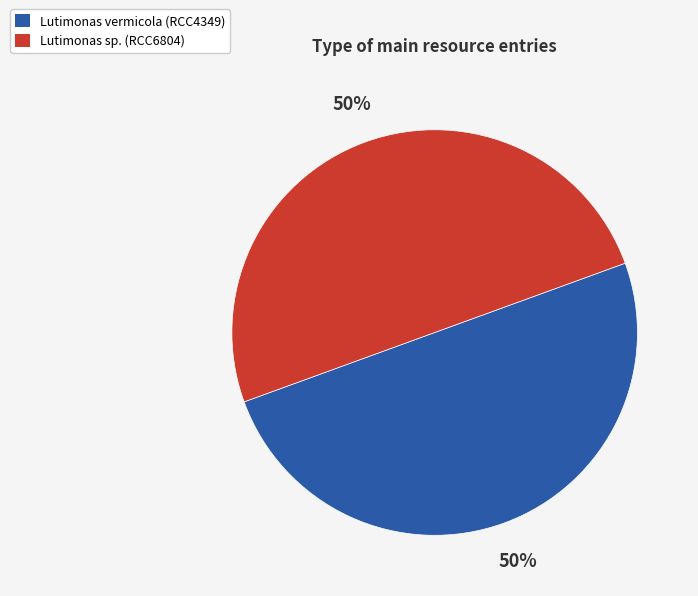

What is the ratio of the value at Lutimonas sp. (RCC6804) to the value at Lutimonas vermicola (RCC4349)?

1.0